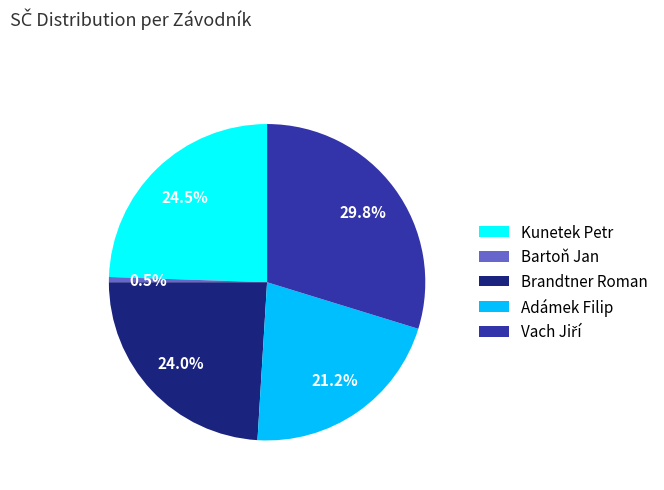

How much of the chart is everything except Adámek Filip?

78.8%